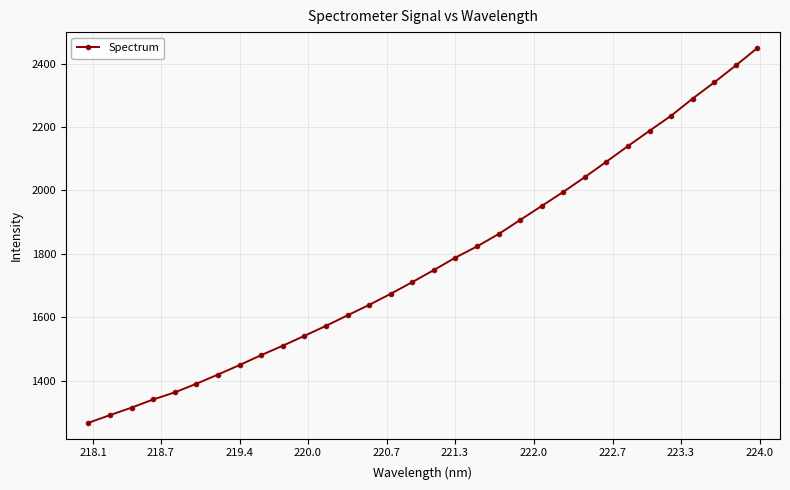

What is the value of the 6th point from the left?

1390.8